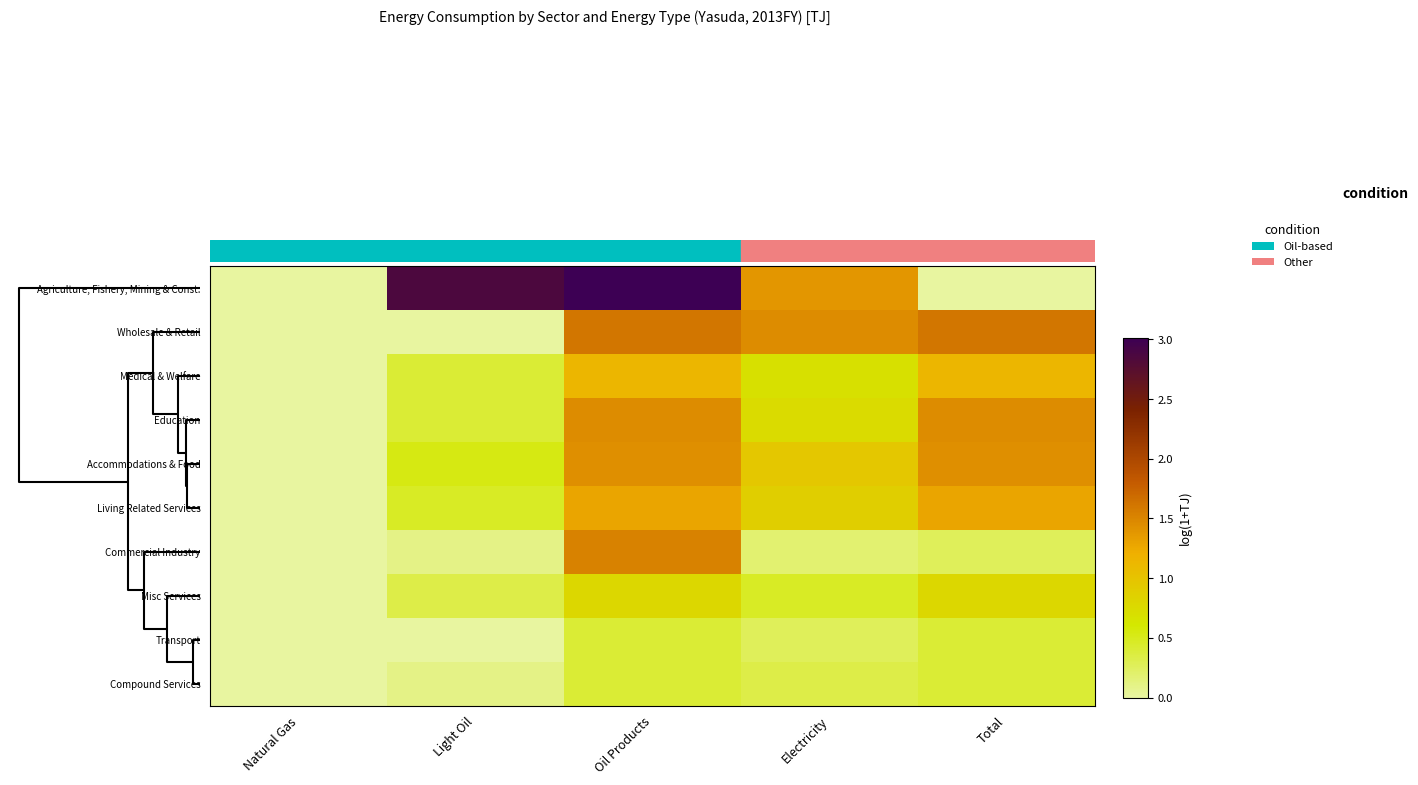

How many categories are shown in the chart?

5